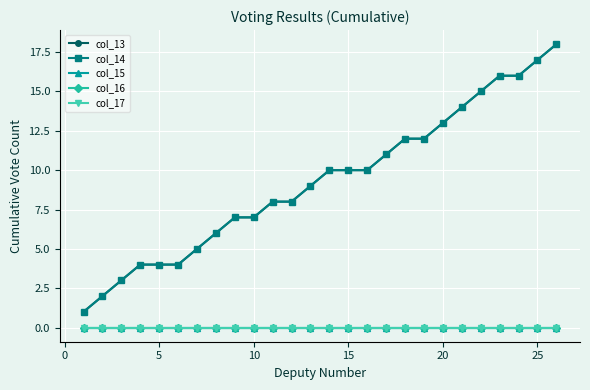

Which series has the largest range (max minus min)?

col_13